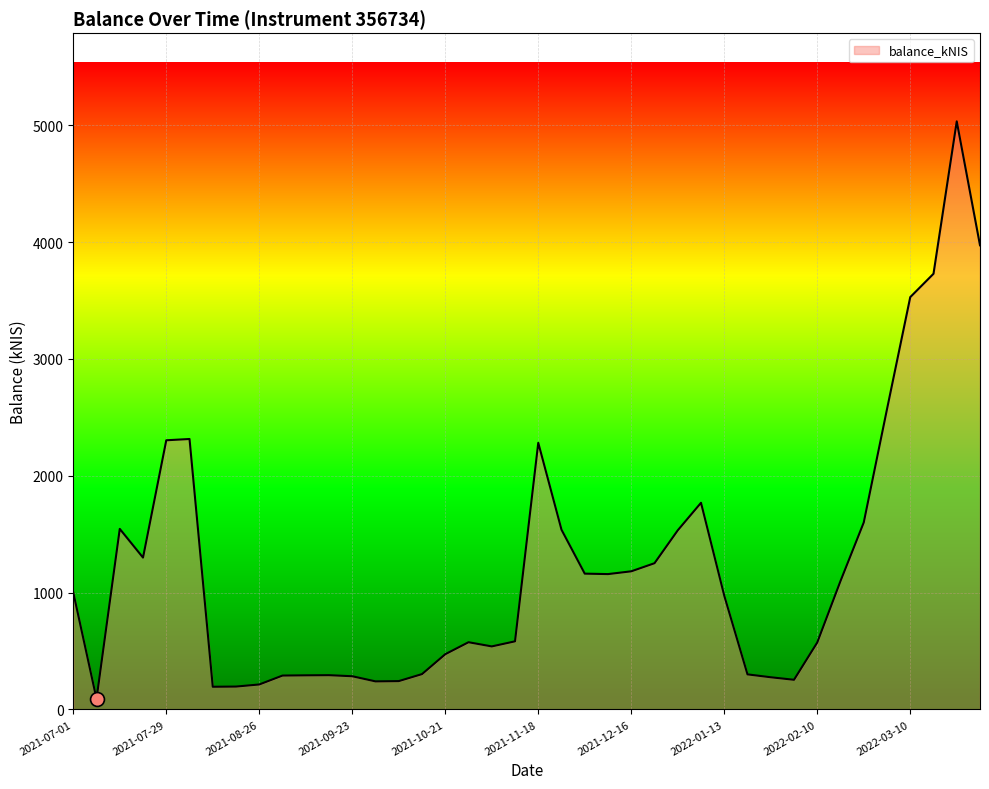

What is the maximum value shown in the chart?

5032.4